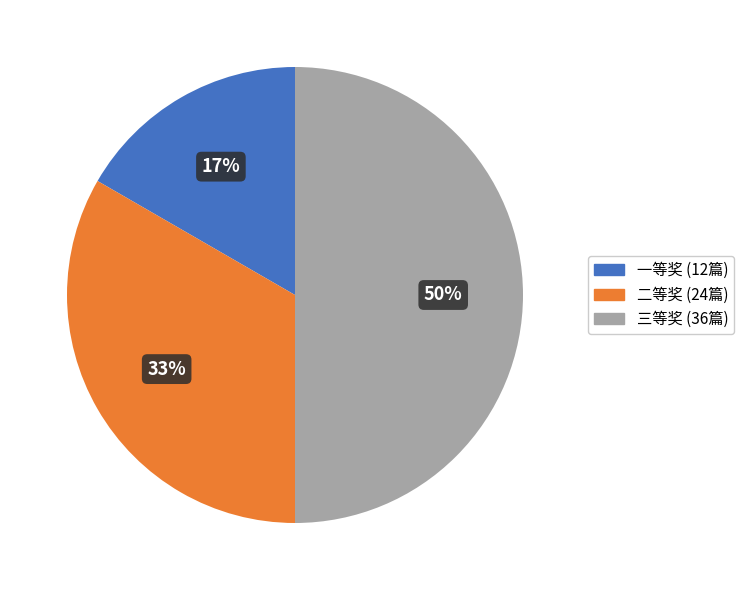

How many slices are in this pie chart?

3